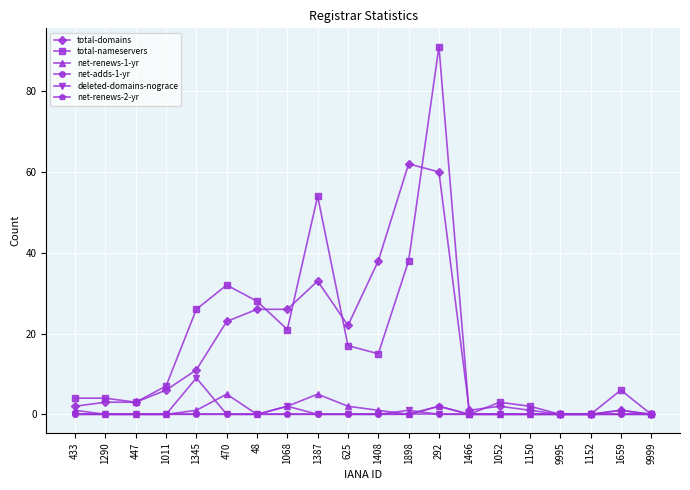

Reading left to right, extract all data points from this chart.

total-domains: 2	3	3	6	11	23	26	26	33	22	38	62	60	1	2	1	0	0	1	0
total-nameservers: 4	4	3	7	26	32	28	21	54	17	15	38	91	0	3	2	0	0	6	0
net-renews-1-yr: 1	0	0	0	1	5	0	2	5	2	1	0	2	0	0	0	0	0	1	0
net-adds-1-yr: 0	0	0	0	0	0	0	0	0	0	0	0	0	0	0	0	0	0	0	0
deleted-domains-nograce: 0	0	0	0	9	0	0	2	0	0	0	1	0	0	0	0	0	0	0	0
net-renews-2-yr: 0	0	0	0	0	0	0	0	0	0	0	0	2	0	0	0	0	0	0	0